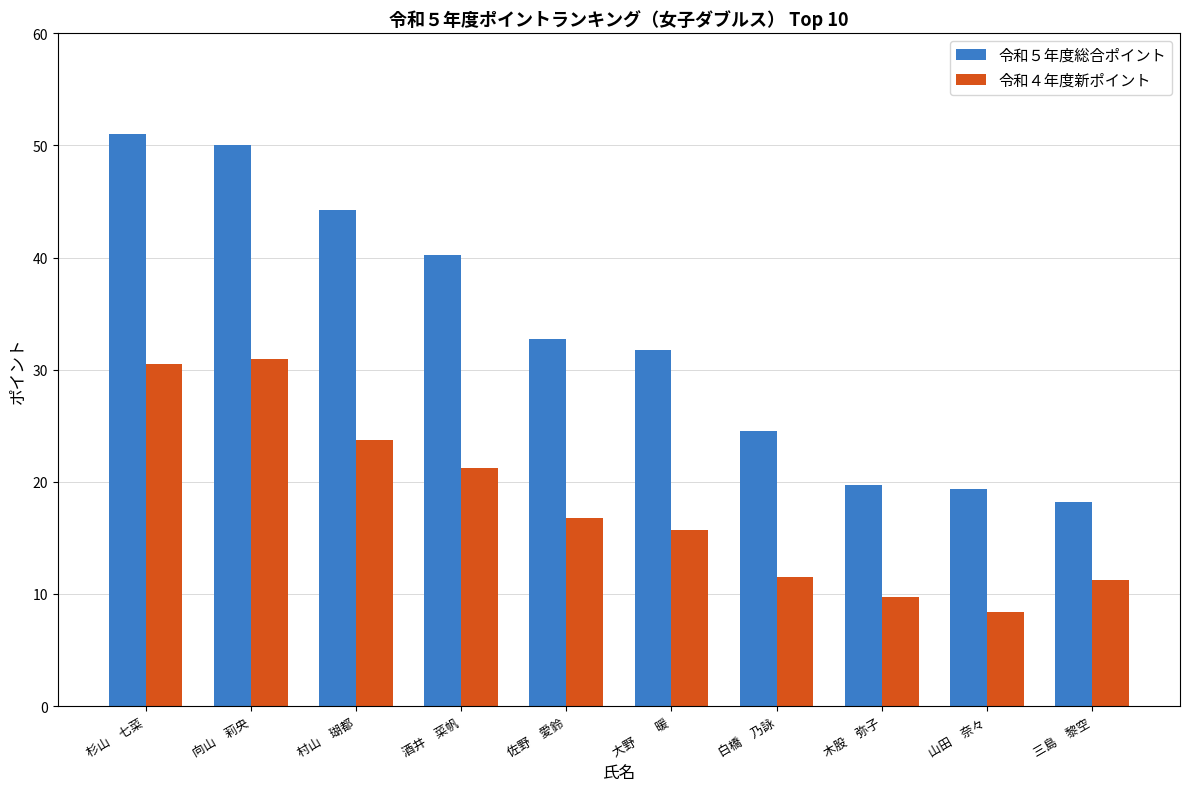

Are the bars grouped side by side (vs. stacked)?

Yes